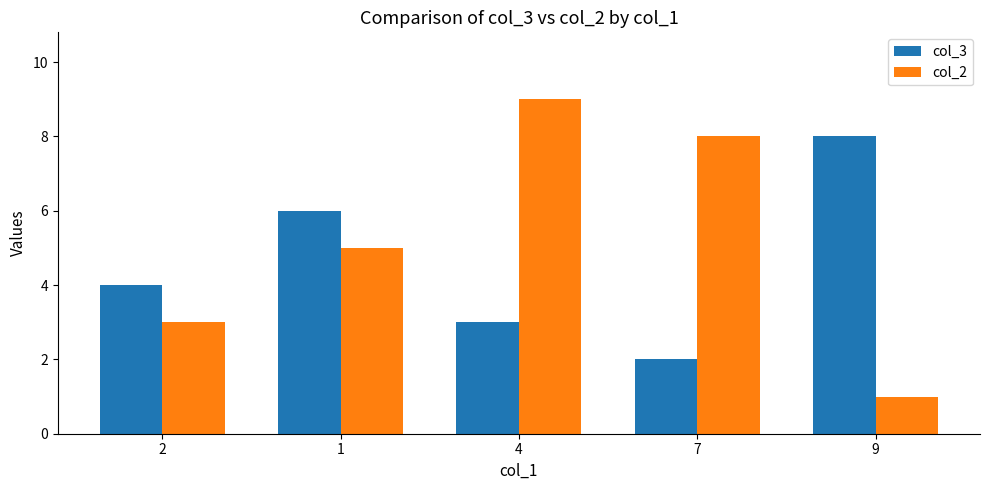

Which label corresponds to the smallest value in the chart?

9